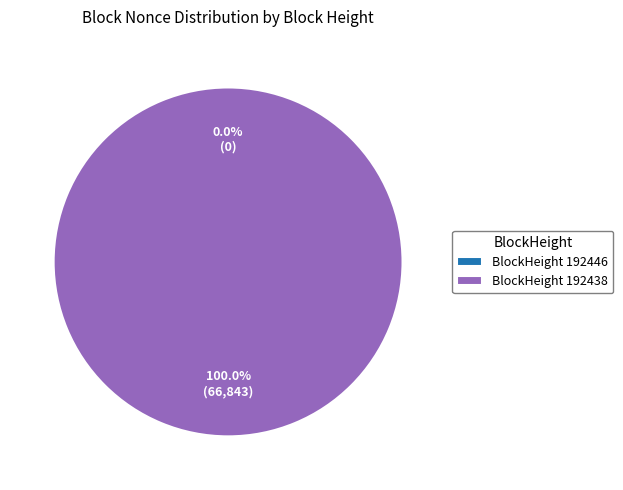

How many slices are in this pie chart?

2